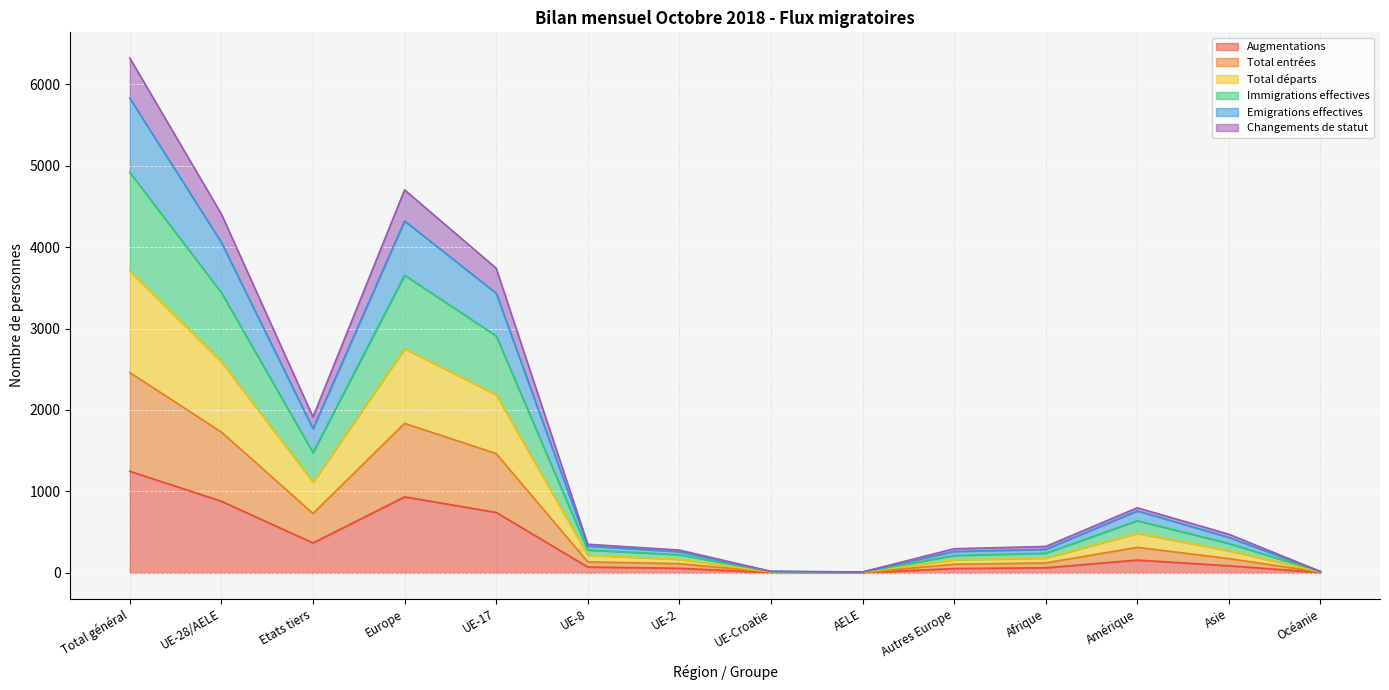

How many lines are shown in the chart?

6